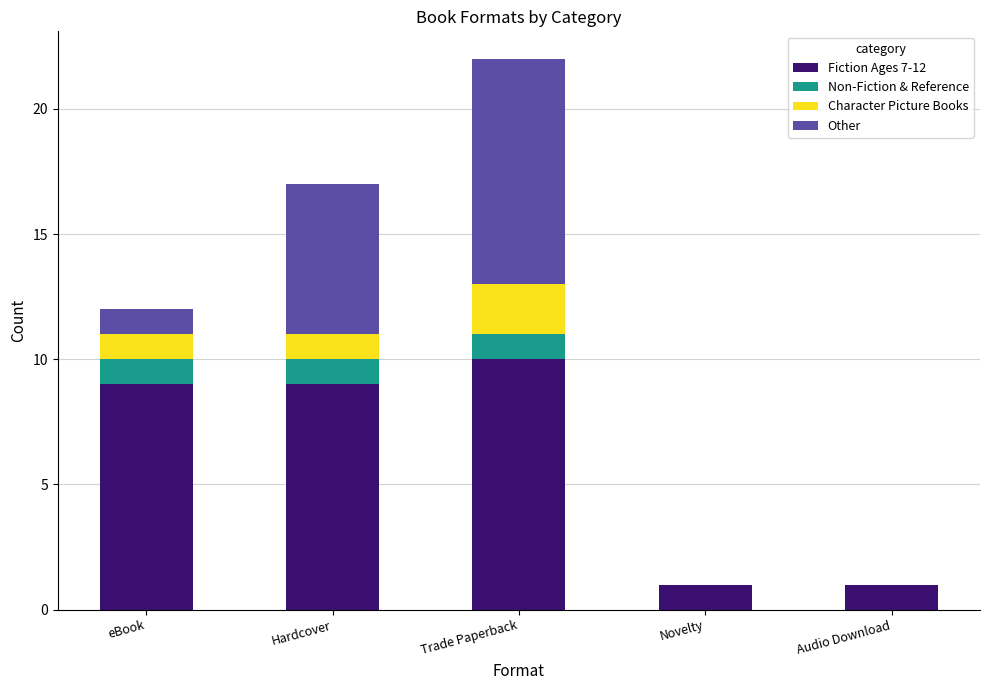

The Fiction Ages 7-12 series shows 5 at Trade Paperback. True or false?

False